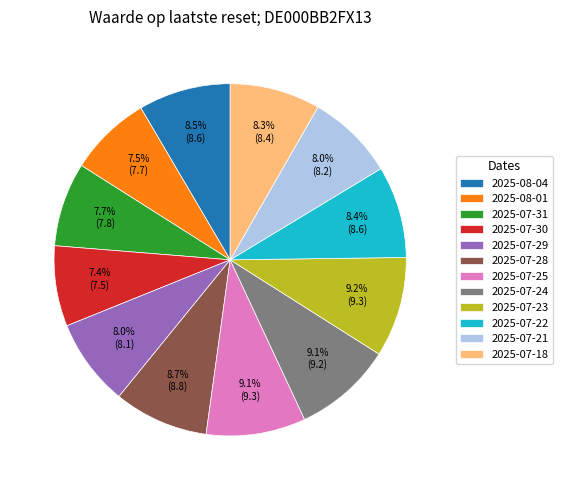

Is it true that 2025-07-28 is 23% of the pie?

False